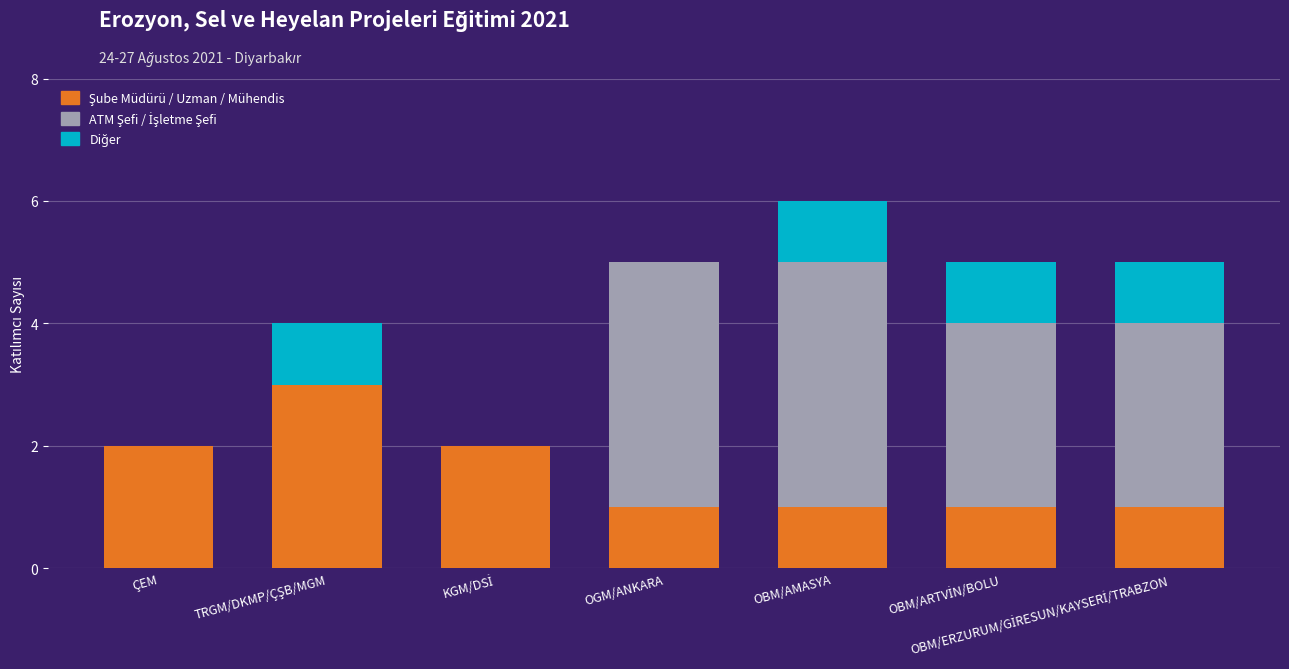

At which category is the sum across all series the highest?

OBM/AMASYA